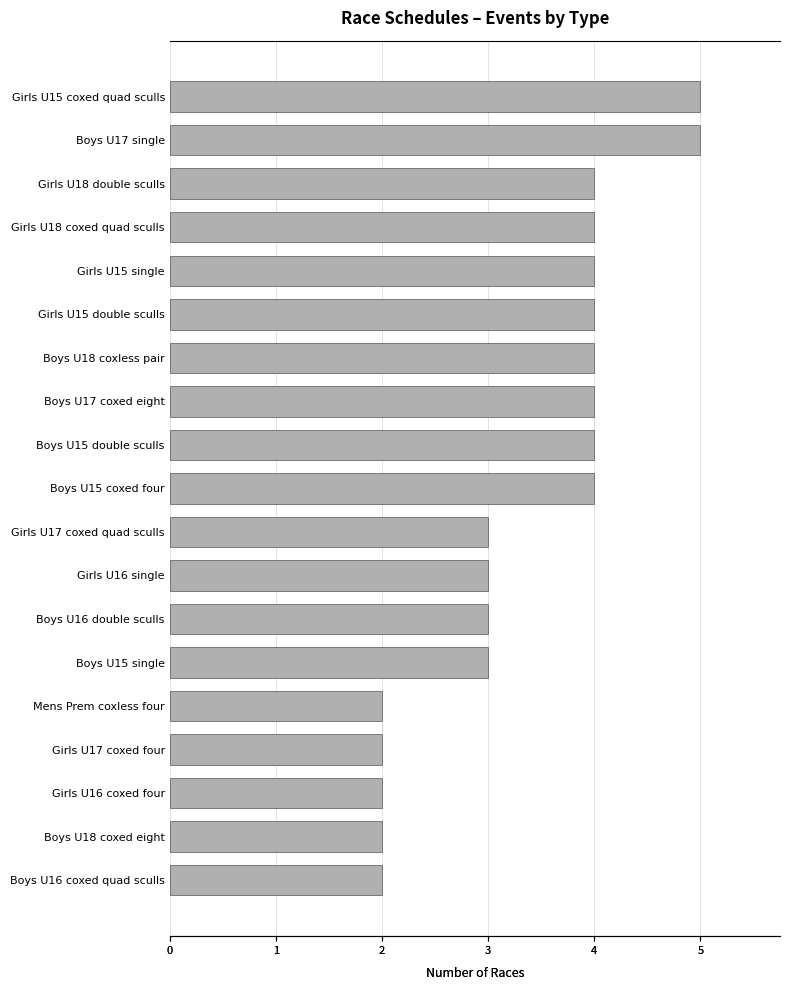

Reading left to right, extract all data points from this chart.

5	5	4	4	4	4	4	4	4	4	3	3	3	3	2	2	2	2	2